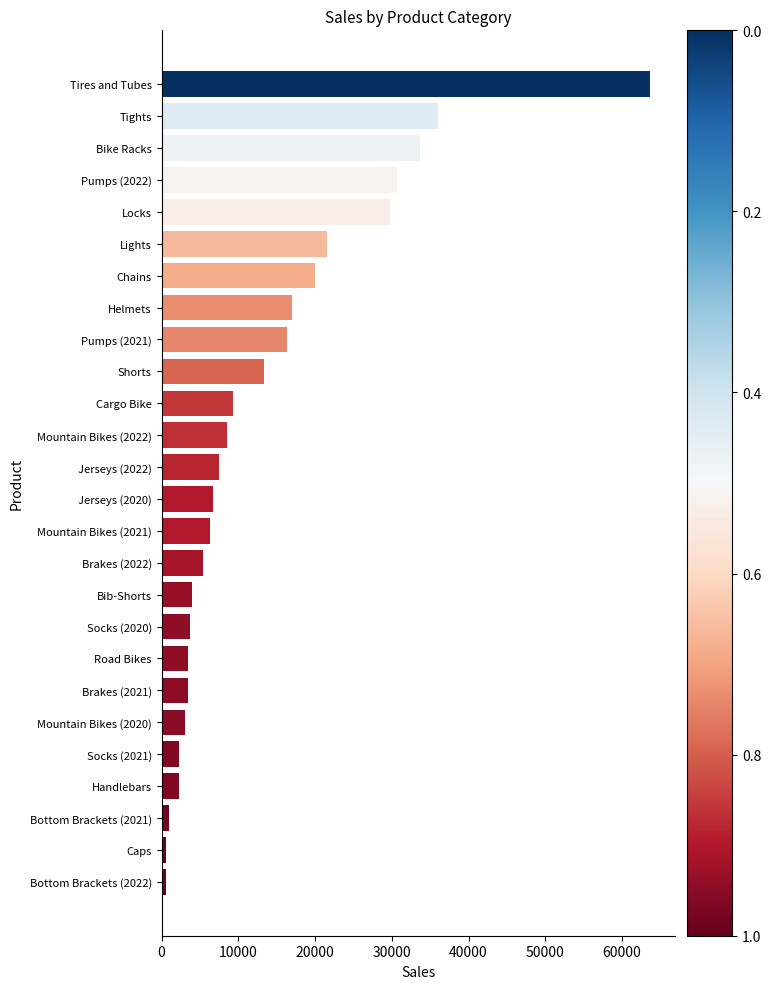

Read the value at Cargo Bike.

9300